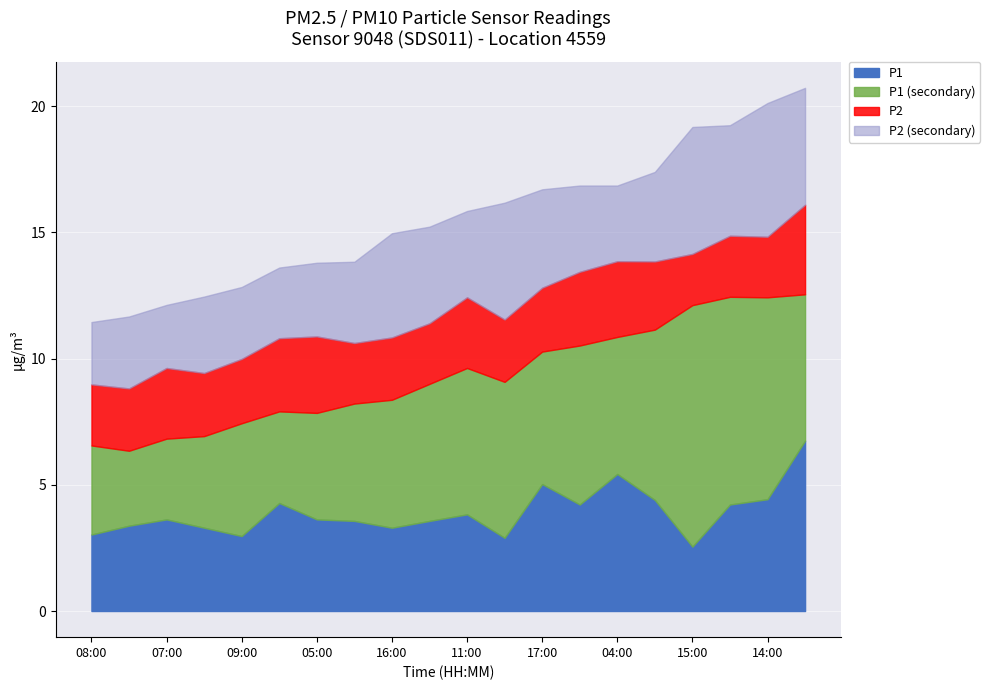

Is it true that P2 equals 4.3 at 09:00?

False